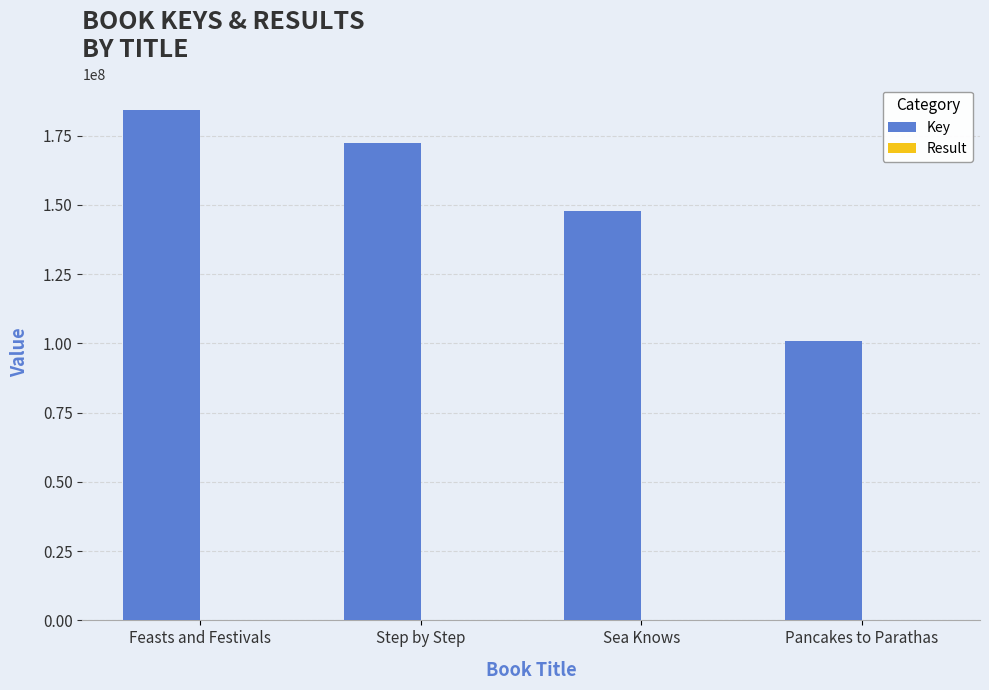

True or false: Key has a value of 100862448 at Pancakes to Parathas.

True